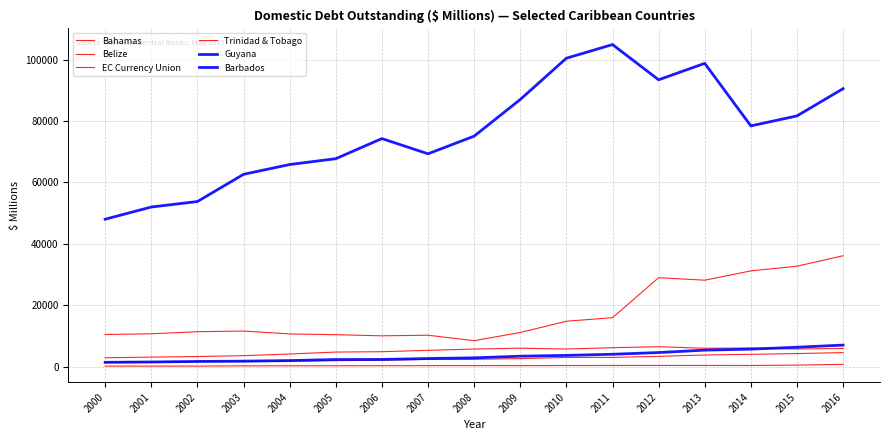

What is the total value across all series at 2000?

64383.4